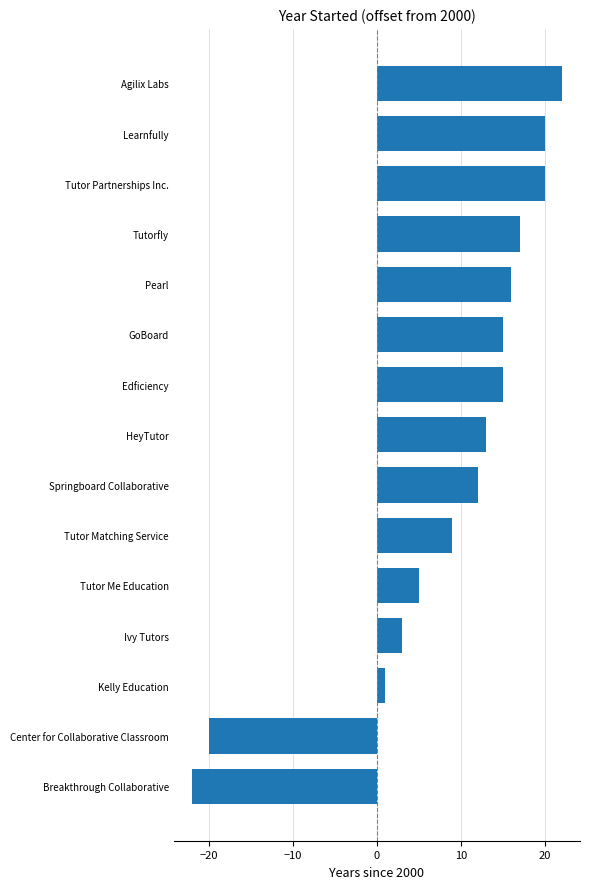

What is the maximum value shown in the chart?

22